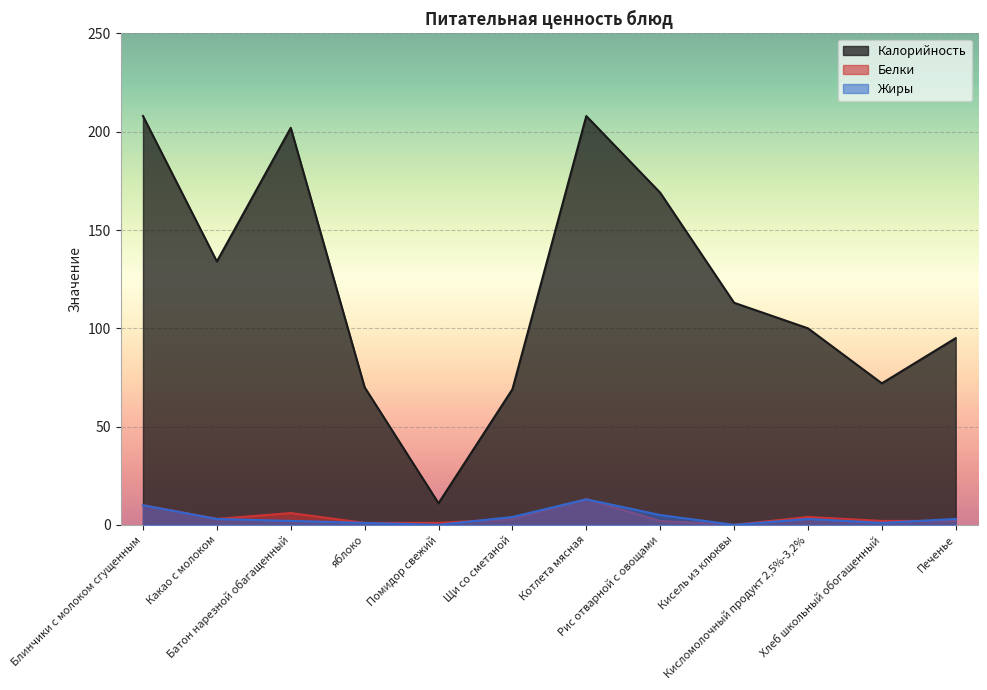

What are all the series names shown in the legend?

Калорийность, Белки, Жиры